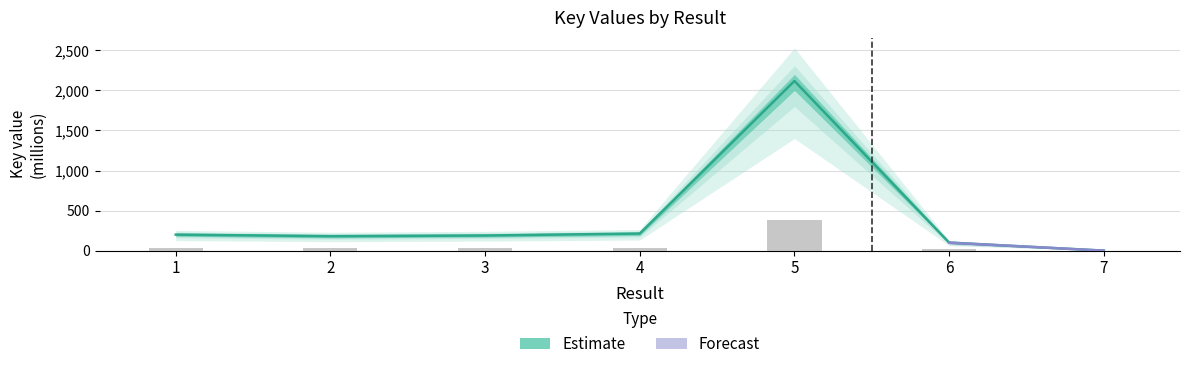

Reading left to right, what are all the values shown in this chart?

36.0	32.6	34.1	38.5	381.2	18.1	0.1